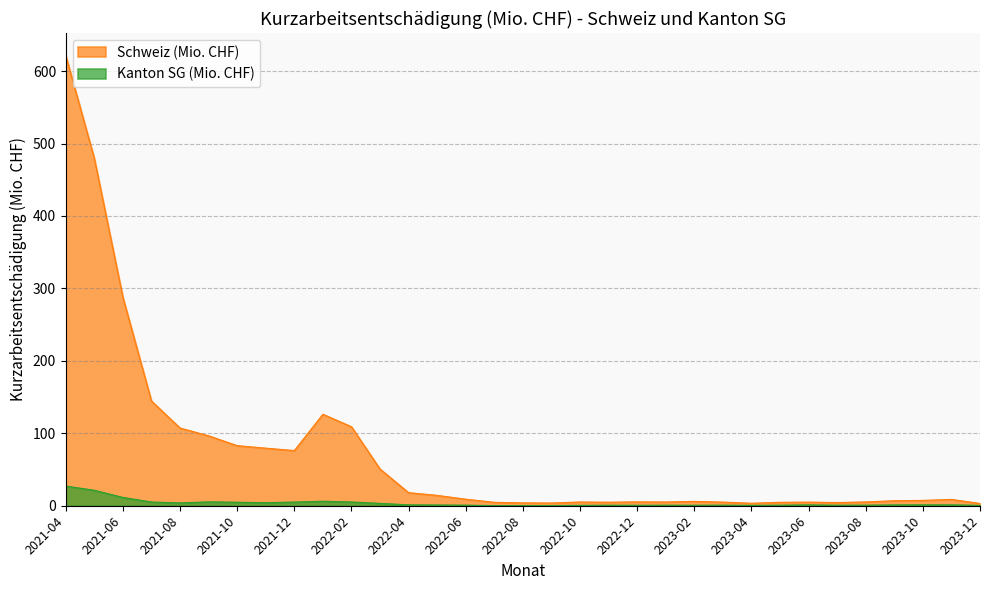

True or false: Kanton SG (Mio. CHF) and Schweiz (Mio. CHF) cross at least once.

False